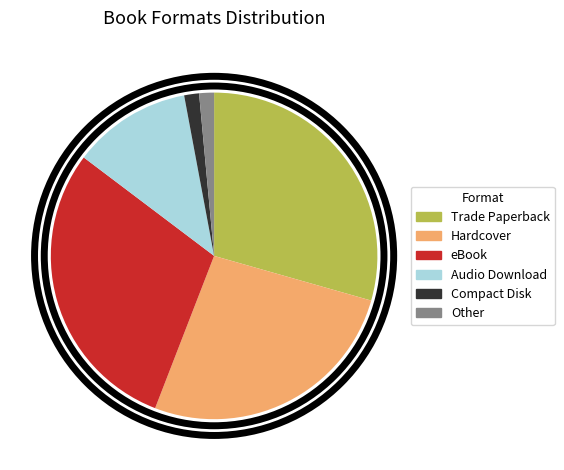

True or false: Audio Download accounts for 12% of the total.

True